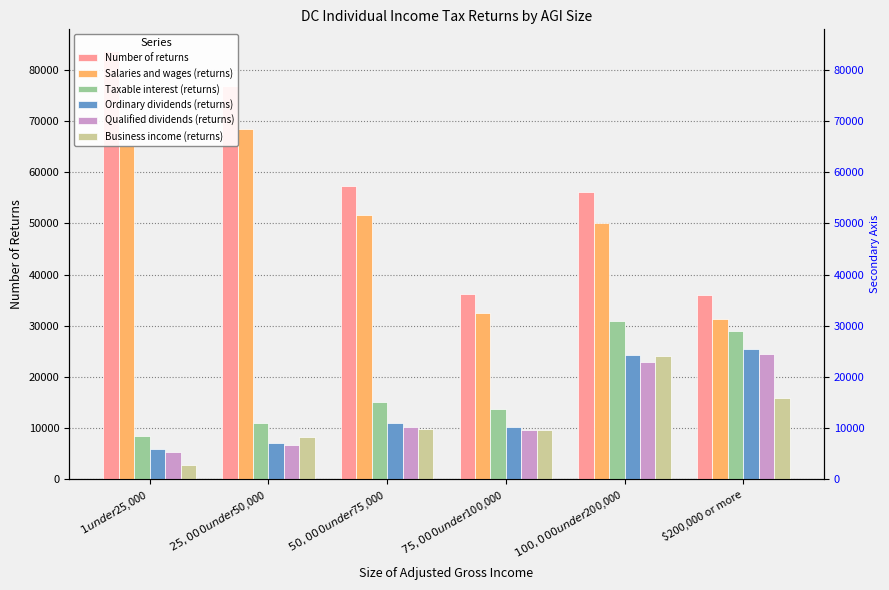

At how many categories does at least one series exceed 57470?

2